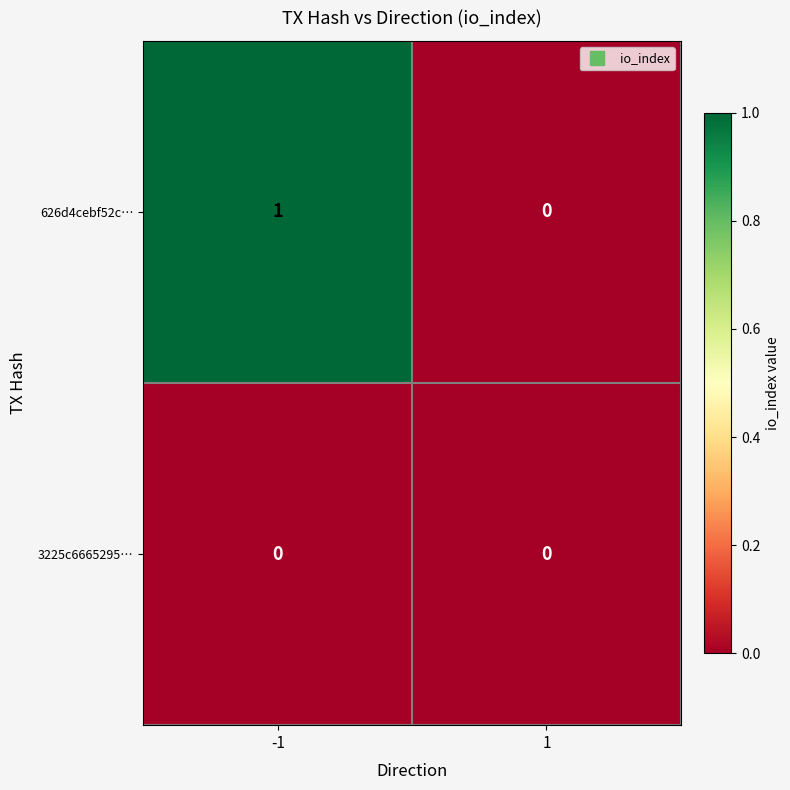

Reading left to right, what are all the values shown in this chart?

626d4cebf52c…: 1	0
3225c6665295…: 0	0